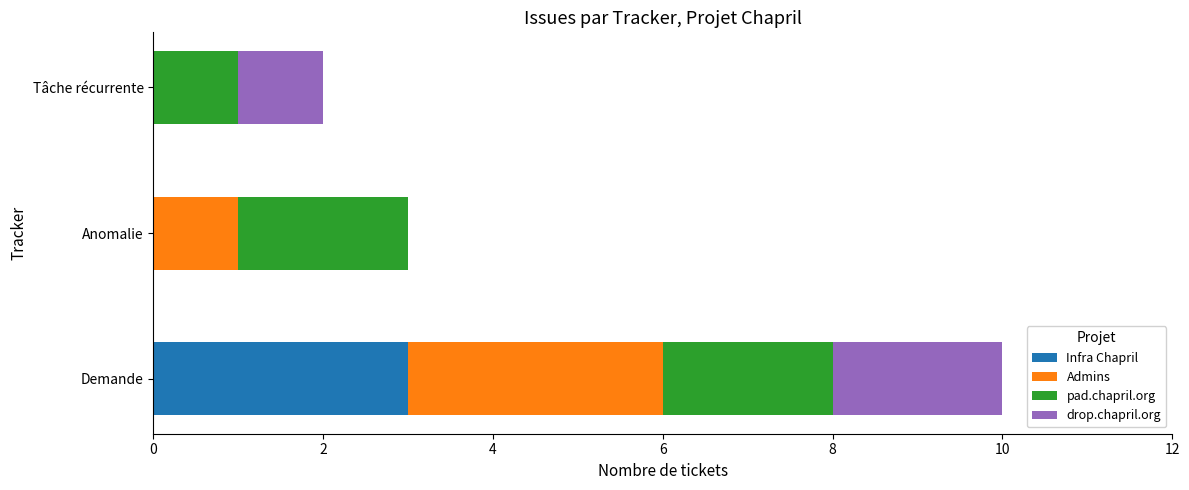

What is the total value across all series at Demande?

10